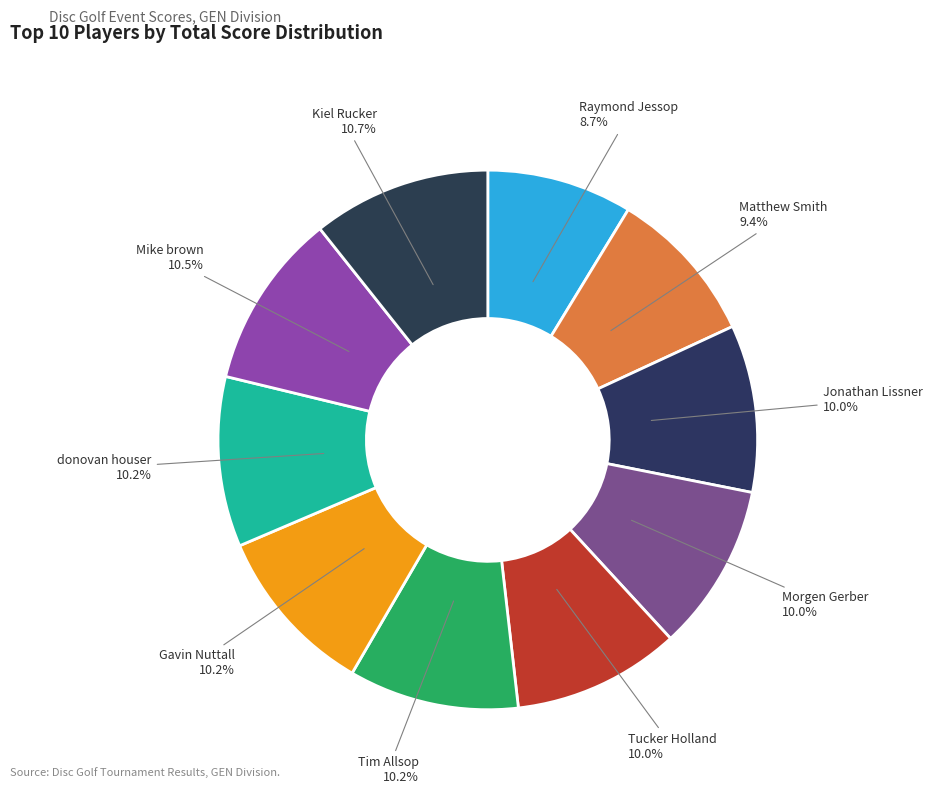

Is there a majority slice in this chart?

No